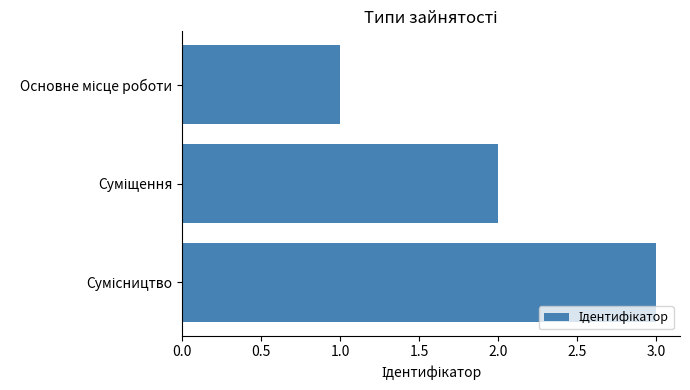

How many data points does each series have?

3